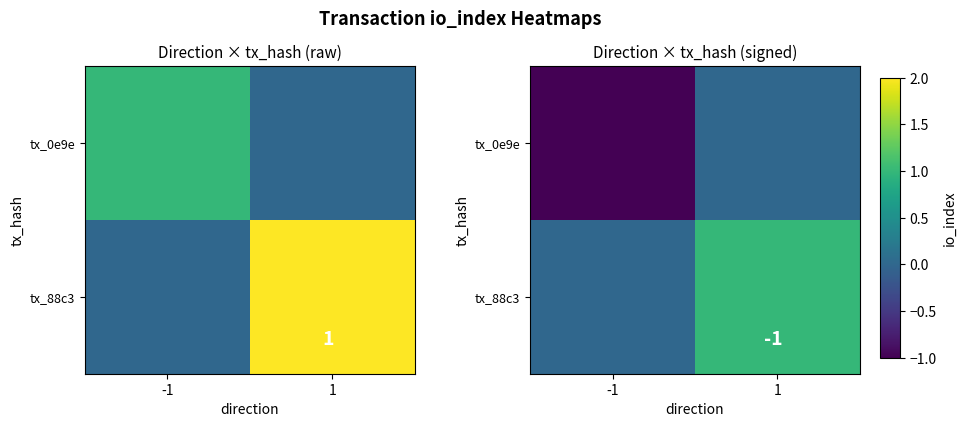

Is the value of tx_0e9e at 1 greater than the value of tx_88c3 at 1?

No